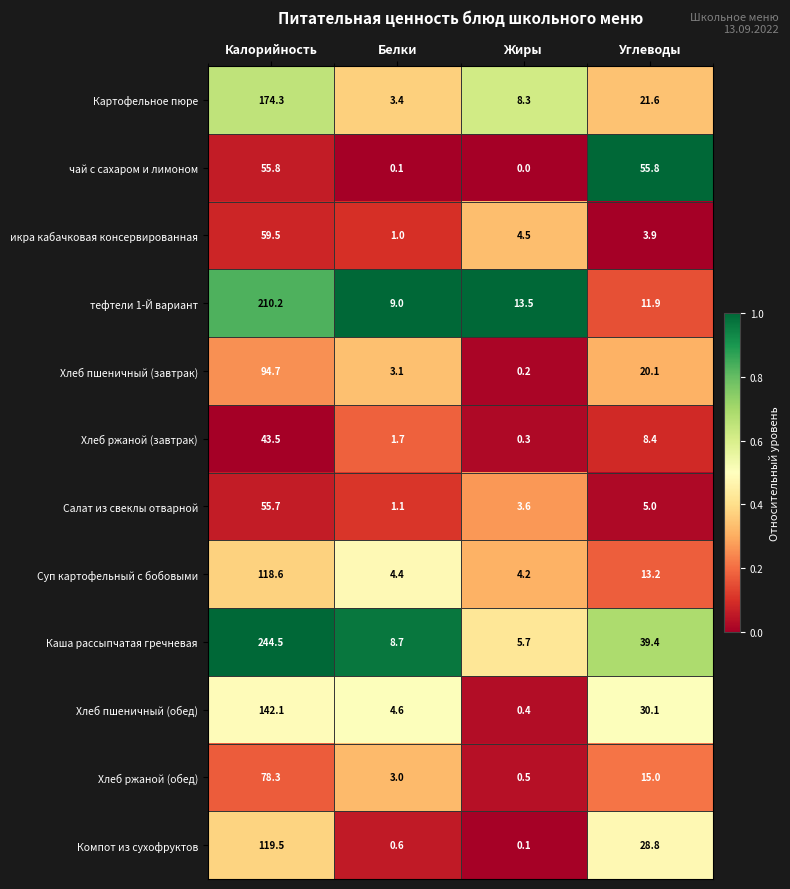

Which series has the largest range (max minus min)?

Каша рассыпчатая гречневая